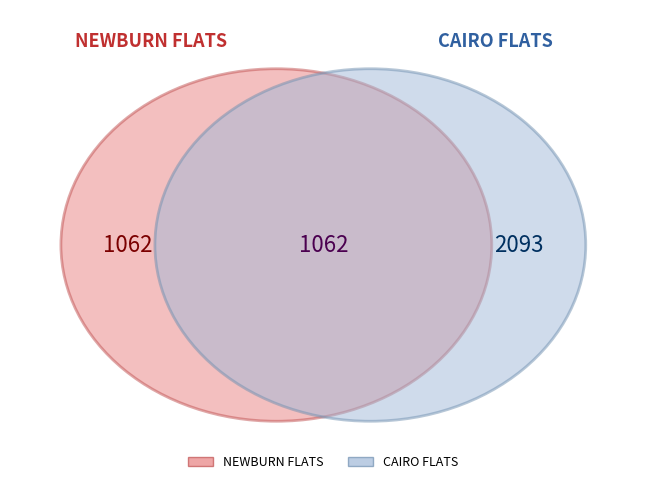

What is the ratio of the value at CAIRO FLATS to the value at NEWBURN FLATS?

2.0